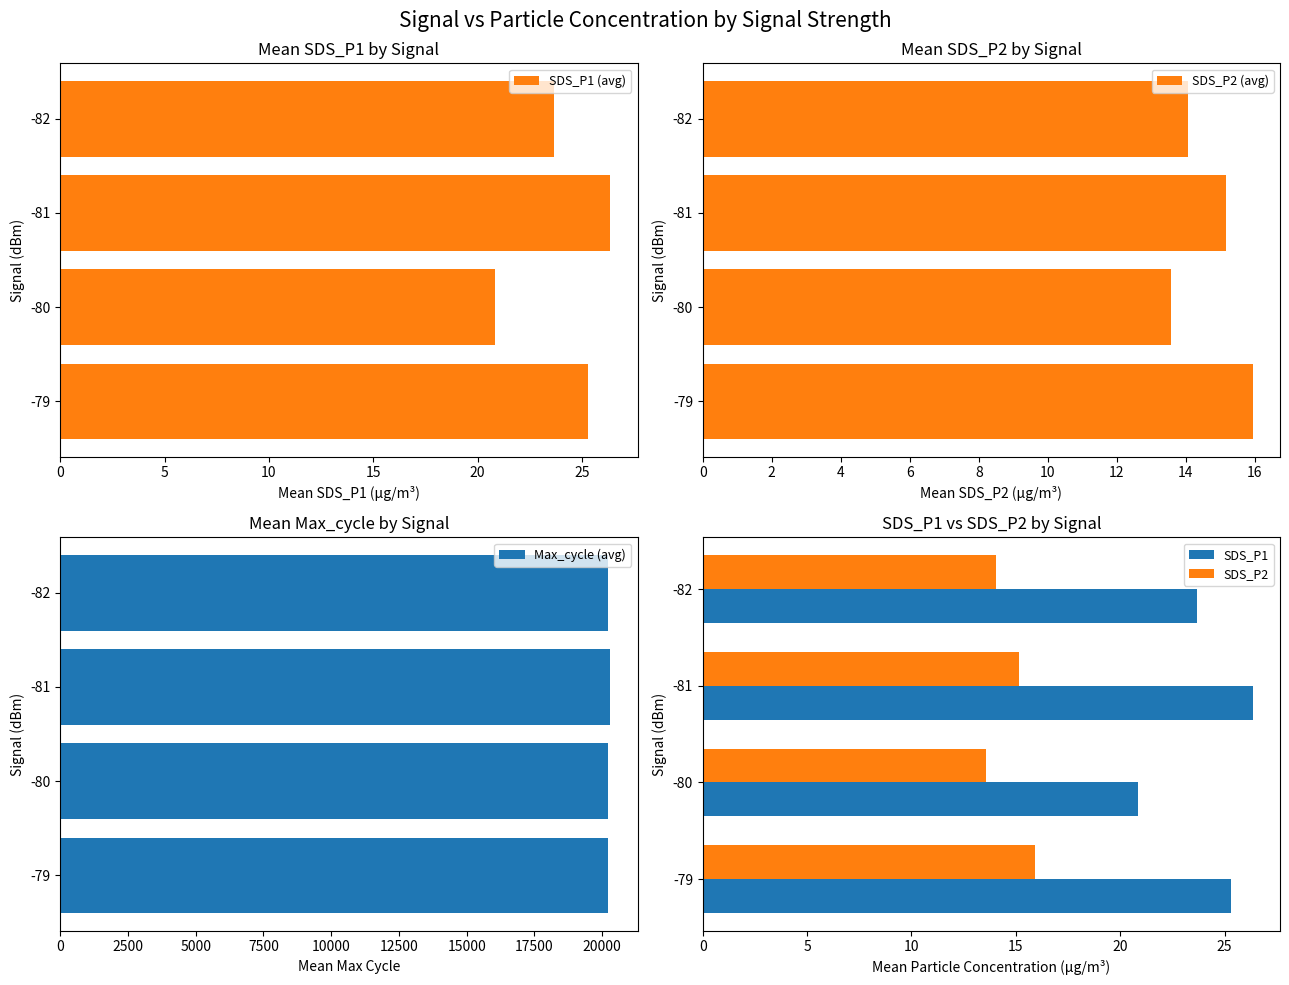

Which series has the largest range (max minus min)?

Max_cycle (avg)